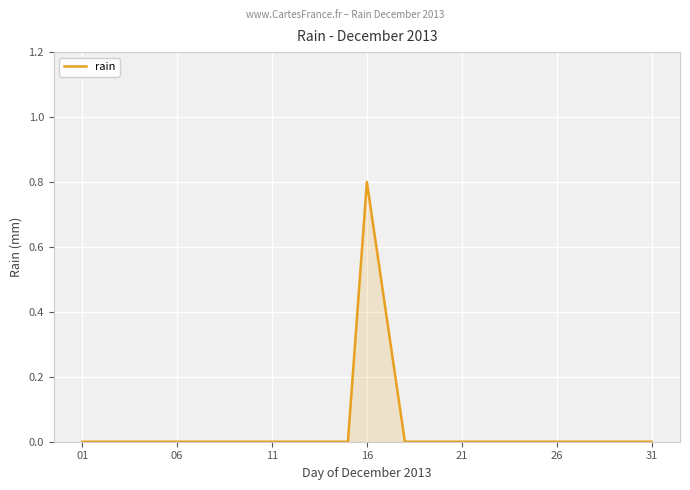

What is the difference between the maximum and minimum values?

0.8